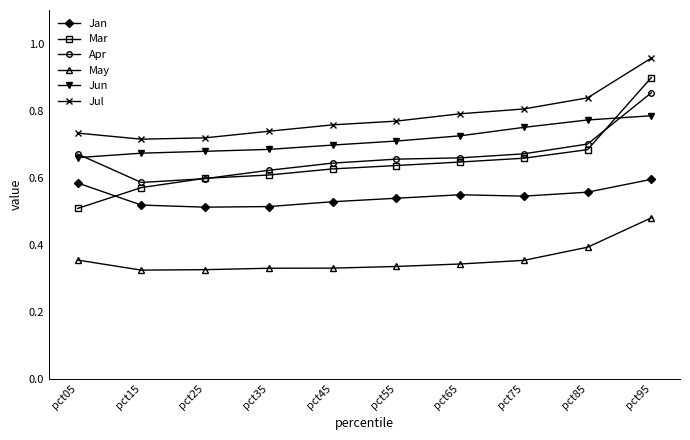

True or false: Jun and Mar cross at least once.

True